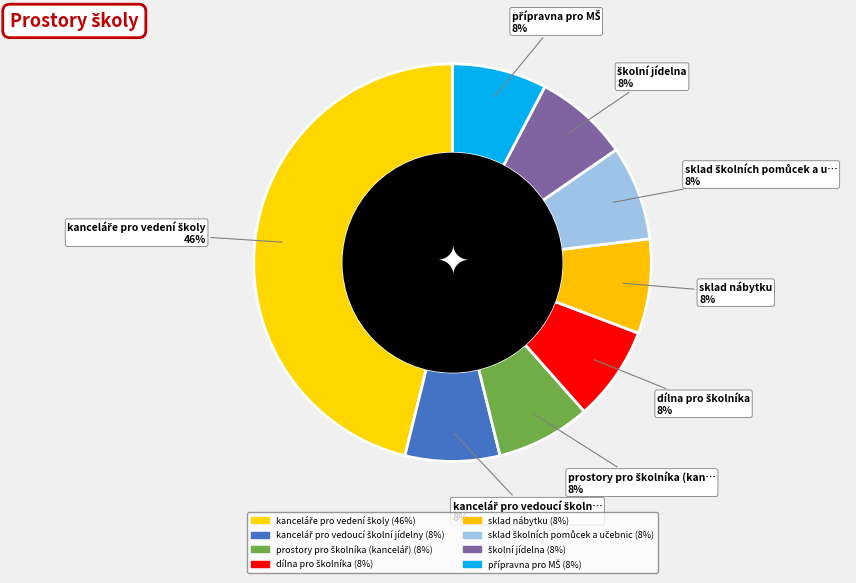

Combined, do školní jídelna and sklad nábytku account for over 50%?

No